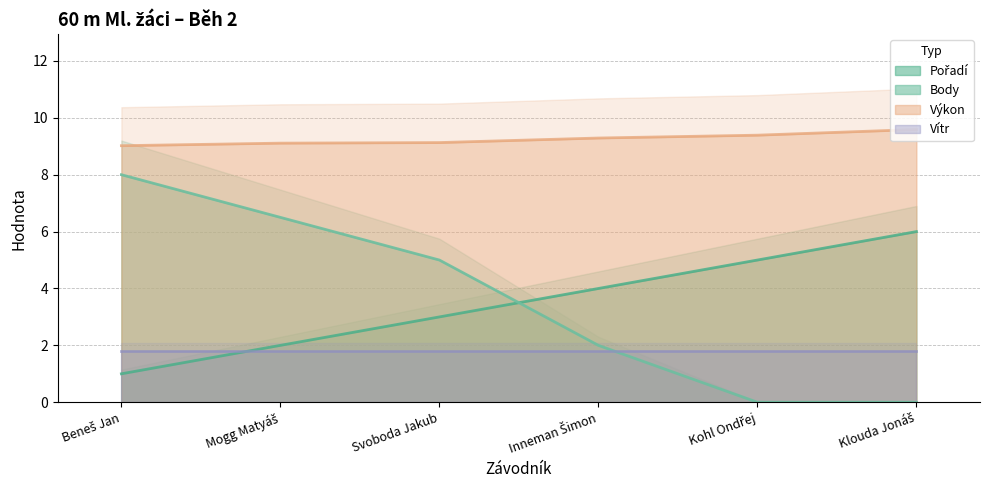

Is the value of Pořadí at Klouda Jonáš greater than the value of Body at Kohl Ondřej?

Yes